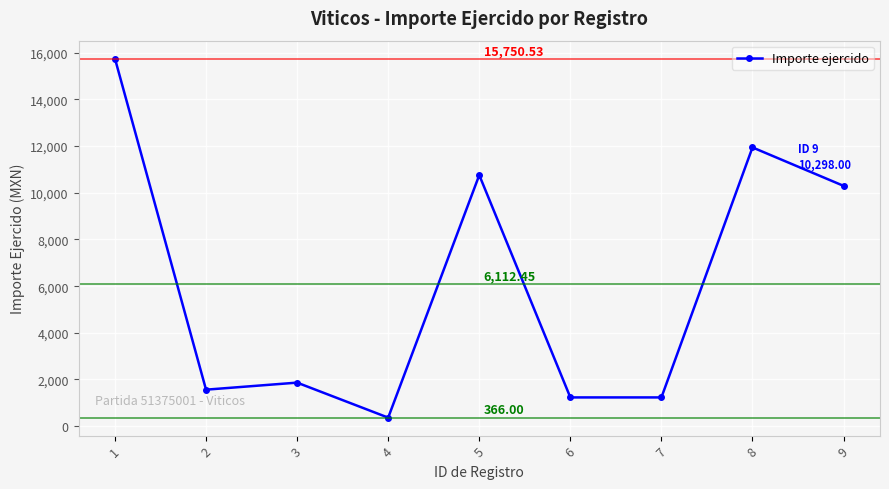

The value at 9 is 2109.8. True or false?

False